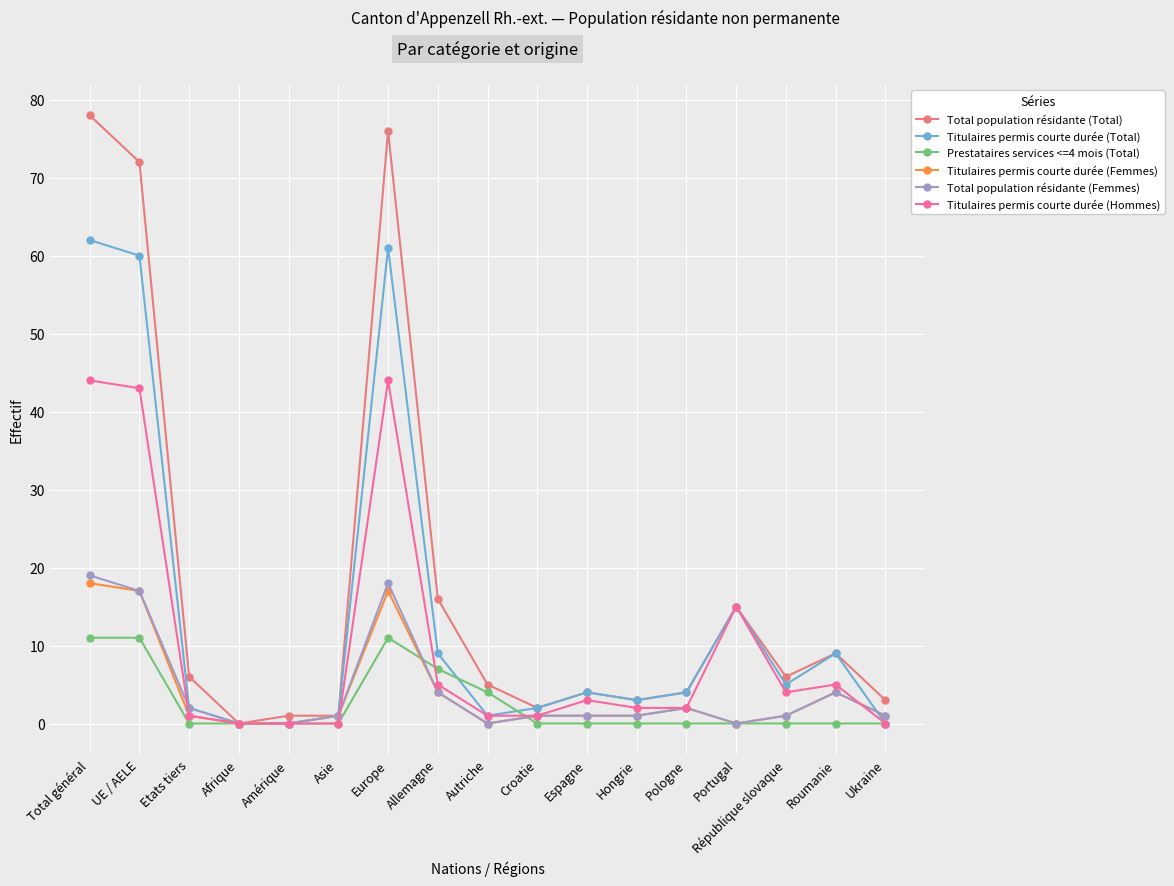

What is the value of the Titulaires permis courte durée (Hommes) point at the 7th from the left?

44